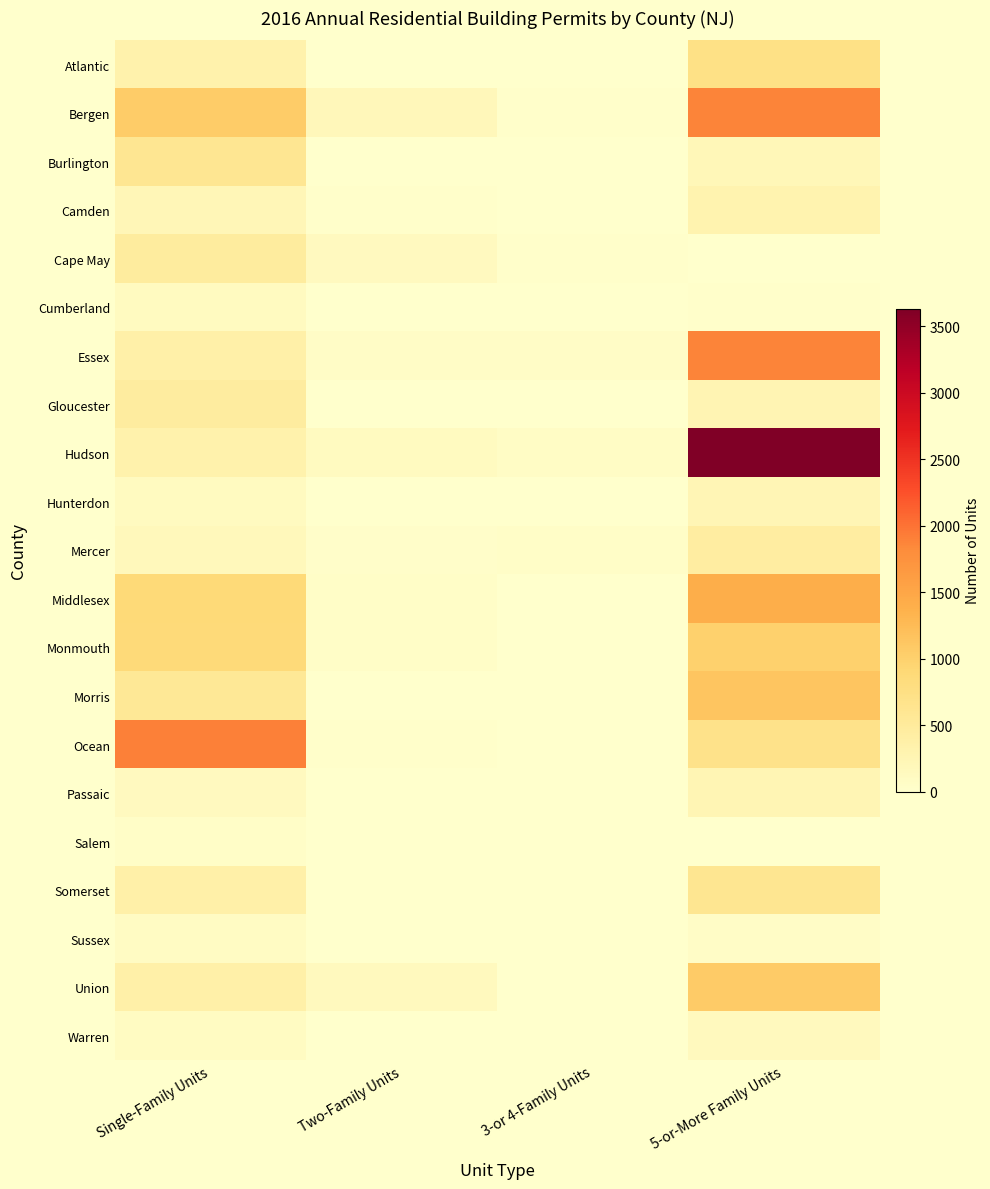

Reading right to left, transcribe all the data shown in this chart.

Atlantic: 5-or-More Family Units=731	3-or 4-Family Units=8	Two-Family Units=8	Single-Family Units=336
Bergen: 5-or-More Family Units=1886	3-or 4-Family Units=15	Two-Family Units=186	Single-Family Units=1057
Burlington: 5-or-More Family Units=212	3-or 4-Family Units=4	Two-Family Units=6	Single-Family Units=603
Camden: 5-or-More Family Units=303	3-or 4-Family Units=0	Two-Family Units=26	Single-Family Units=224
Cape May: 5-or-More Family Units=10	3-or 4-Family Units=21	Two-Family Units=132	Single-Family Units=479
Cumberland: 5-or-More Family Units=20	3-or 4-Family Units=0	Two-Family Units=0	Single-Family Units=114
Essex: 5-or-More Family Units=1876	3-or 4-Family Units=70	Two-Family Units=70	Single-Family Units=370
Gloucester: 5-or-More Family Units=256	3-or 4-Family Units=4	Two-Family Units=6	Single-Family Units=461
Hudson: 5-or-More Family Units=3632	3-or 4-Family Units=76	Two-Family Units=118	Single-Family Units=338
Hunterdon: 5-or-More Family Units=229	3-or 4-Family Units=0	Two-Family Units=4	Single-Family Units=122
Mercer: 5-or-More Family Units=451	3-or 4-Family Units=53	Two-Family Units=32	Single-Family Units=175
Middlesex: 5-or-More Family Units=1411	3-or 4-Family Units=10	Two-Family Units=44	Single-Family Units=886
Monmouth: 5-or-More Family Units=1003	3-or 4-Family Units=13	Two-Family Units=50	Single-Family Units=867
Morris: 5-or-More Family Units=1139	3-or 4-Family Units=0	Two-Family Units=0	Single-Family Units=556
Ocean: 5-or-More Family Units=694	3-or 4-Family Units=3	Two-Family Units=18	Single-Family Units=1913
Passaic: 5-or-More Family Units=244	3-or 4-Family Units=3	Two-Family Units=14	Single-Family Units=136
Salem: 5-or-More Family Units=0	3-or 4-Family Units=0	Two-Family Units=0	Single-Family Units=50
Somerset: 5-or-More Family Units=623	3-or 4-Family Units=0	Two-Family Units=2	Single-Family Units=370
Sussex: 5-or-More Family Units=70	3-or 4-Family Units=0	Two-Family Units=4	Single-Family Units=95
Union: 5-or-More Family Units=1065	3-or 4-Family Units=7	Two-Family Units=152	Single-Family Units=370
Warren: 5-or-More Family Units=153	3-or 4-Family Units=0	Two-Family Units=0	Single-Family Units=104